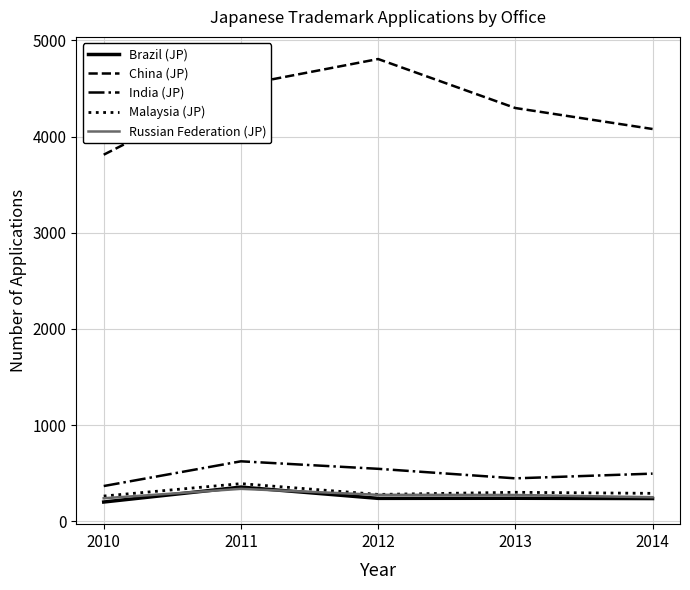

True or false: Russian Federation (JP) and India (JP) cross at least once.

False